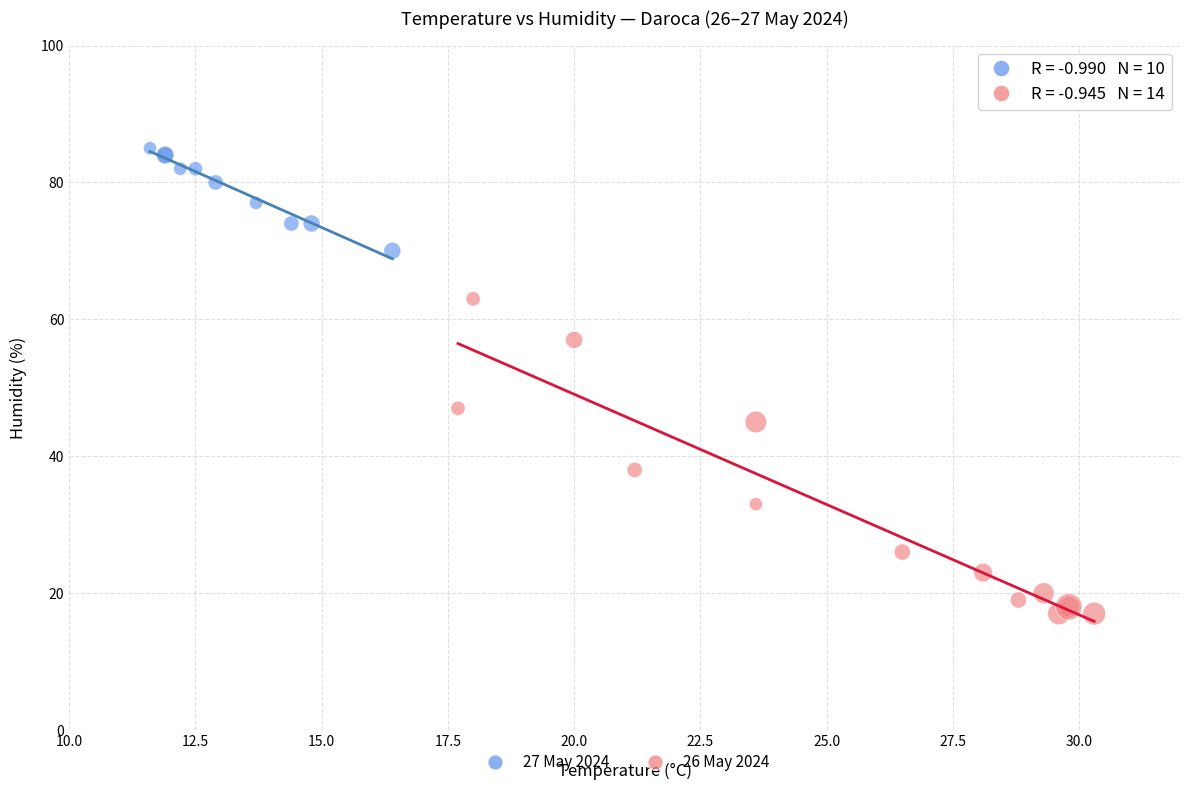

Which series reaches the maximum Y coordinate?

27 May 2024